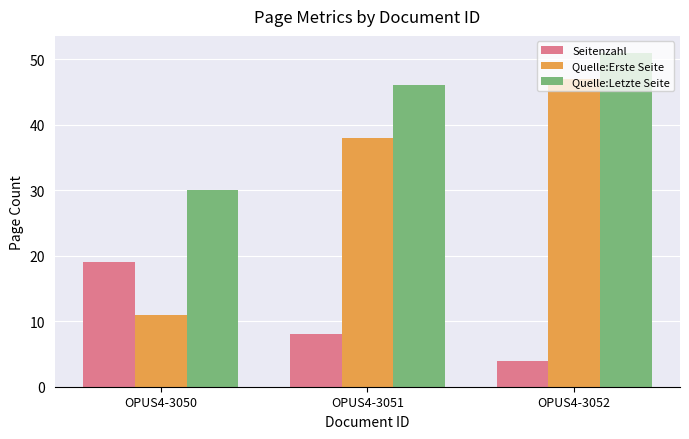

At how many categories does at least one series exceed 34?

2